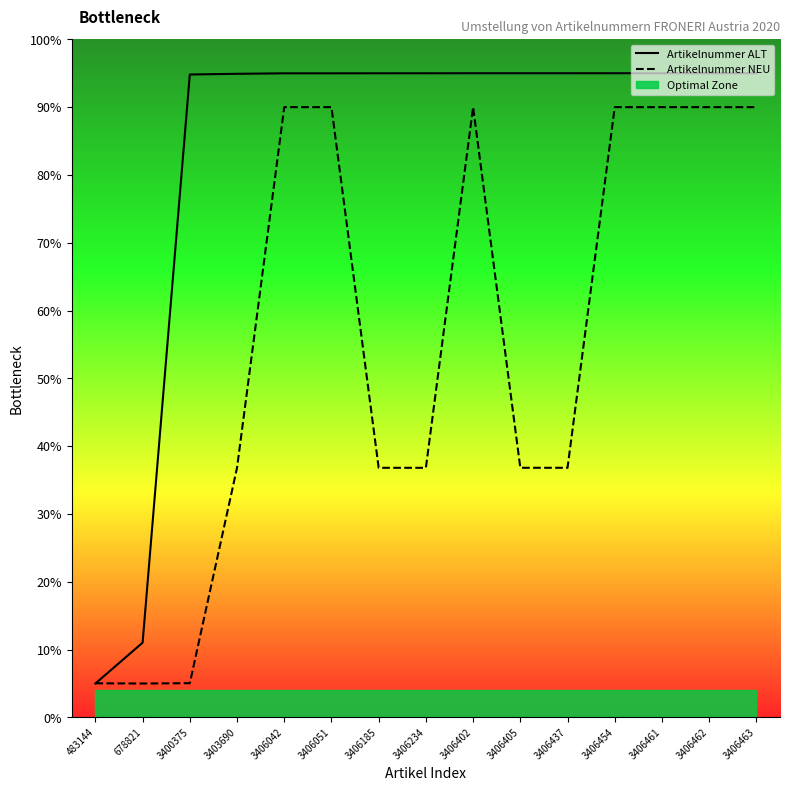

How many interior local peaks does the Artikelnummer NEU series have?

3